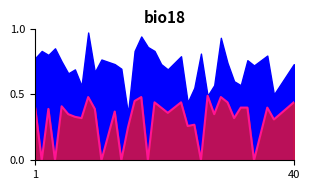

Does the chart display data point markers on the line(s)?

No